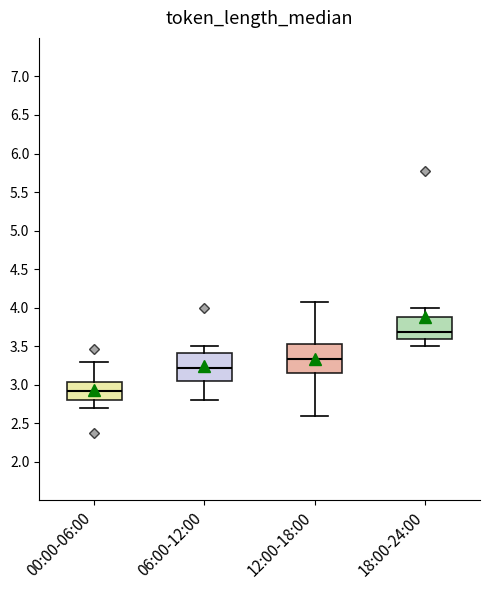

Reading left to right, transcribe this box plot: for each box, give where its median line is, the range the box spans, and where its two whiskers end, as read against the y-axis. The values are not printed on the chart, so give them approximately, as read against the axis.

00:00-06:00: median 2.90, box 2.80 to 3.05, whiskers 2.70 to 3.30
06:00-12:00: median 3.20, box 3.05 to 3.40, whiskers 2.80 to 3.50
12:00-18:00: median 3.35, box 3.15 to 3.55, whiskers 2.60 to 4.05
18:00-24:00: median 3.70, box 3.60 to 3.90, whiskers 3.50 to 4.00